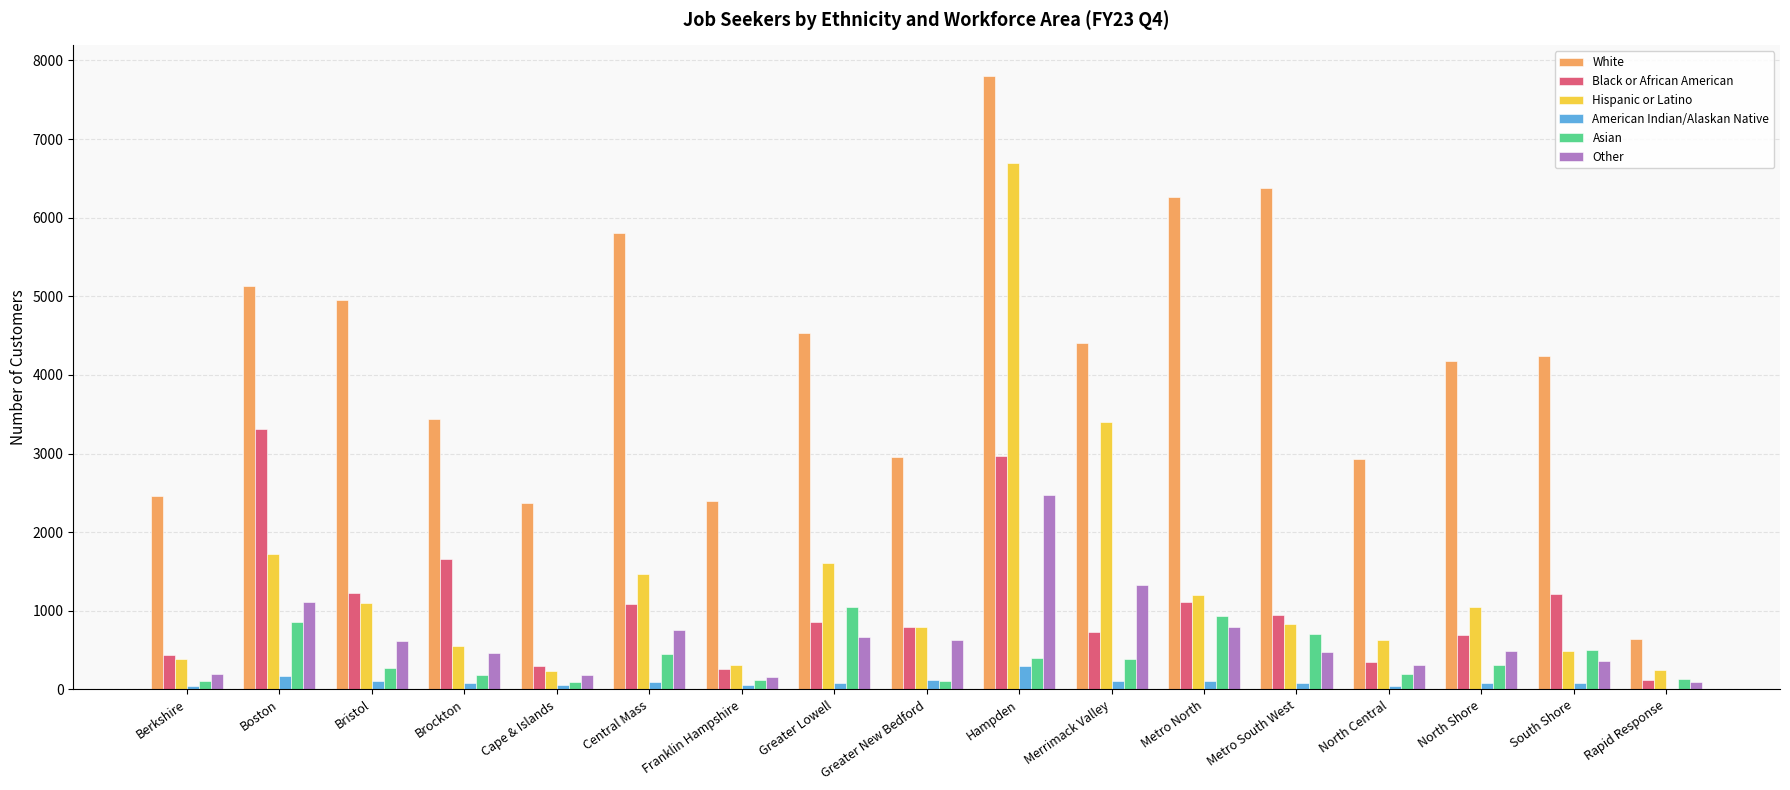

What is the spread (max minus min) of values at Bristol?

4850